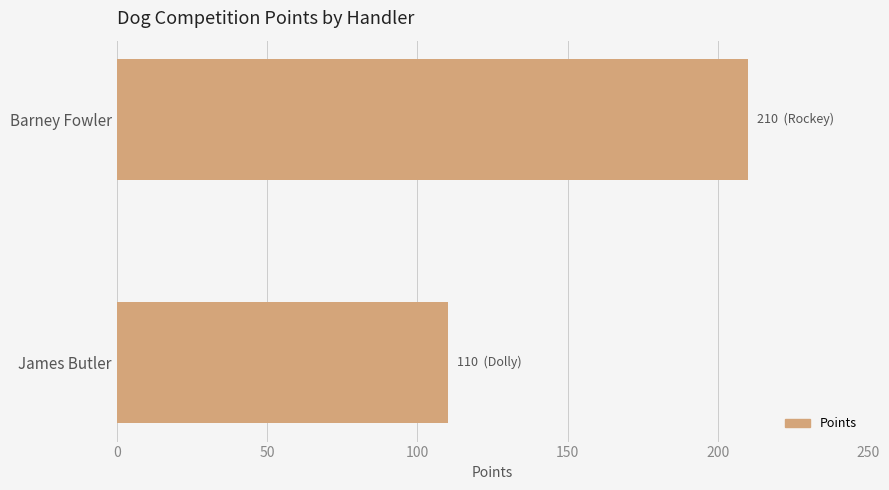

Reading bottom to top, list all the values displayed in this chart.

110	210